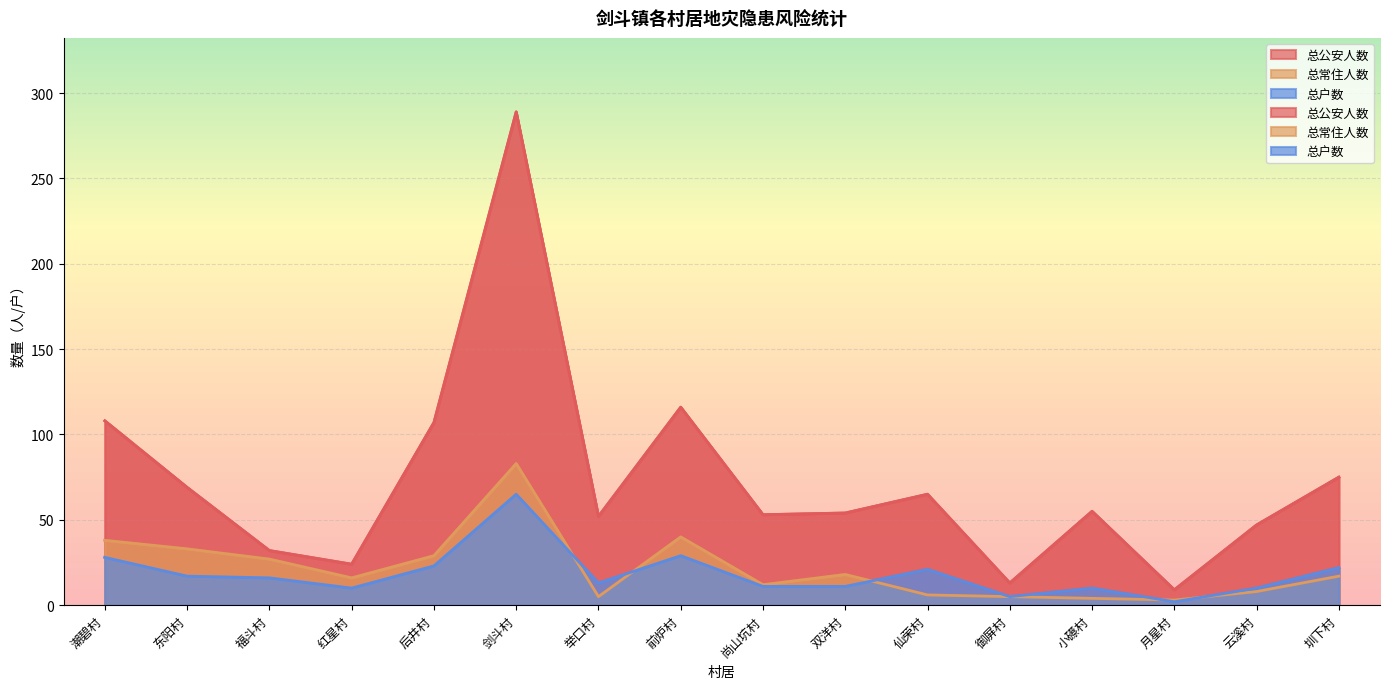

At 御屏村, list the series in order from largest to smallest.

总公安人数, 总常住人数, 总户数